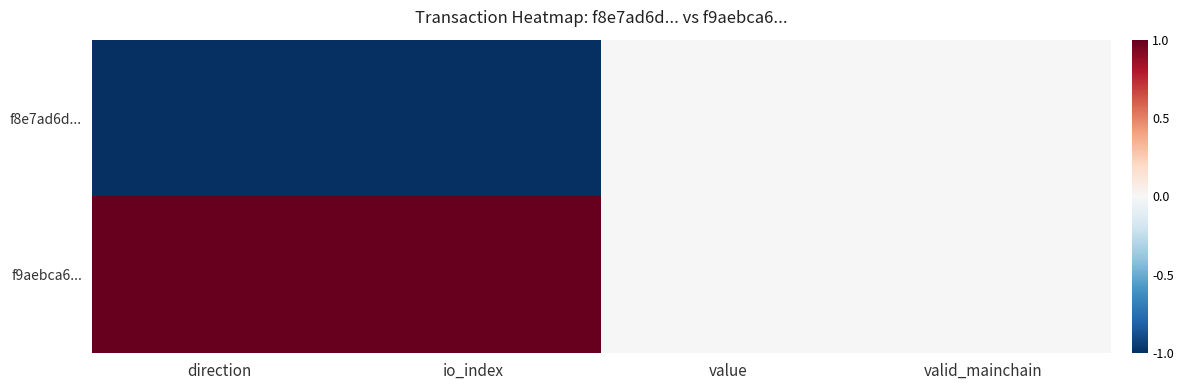

Reading right to left, extract all data points from this chart.

f8e7ad6d...: valid_mainchain=0	value=0	io_index=-1	direction=-1
f9aebca6...: valid_mainchain=0	value=0	io_index=1	direction=1